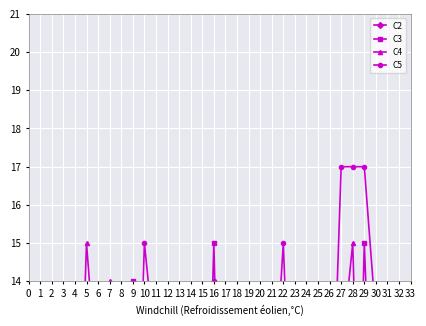

Which series has the largest total across all categories?

C5